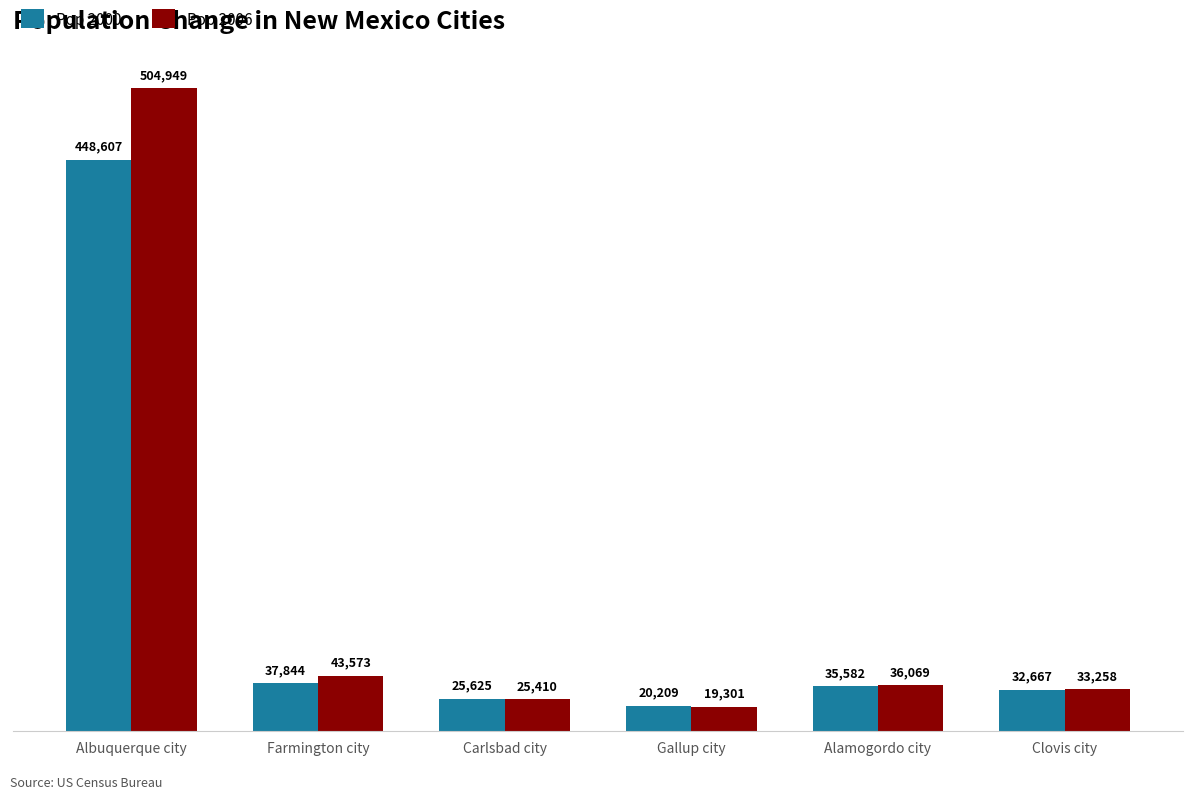

What is the spread (max minus min) of values at Gallup city?

908